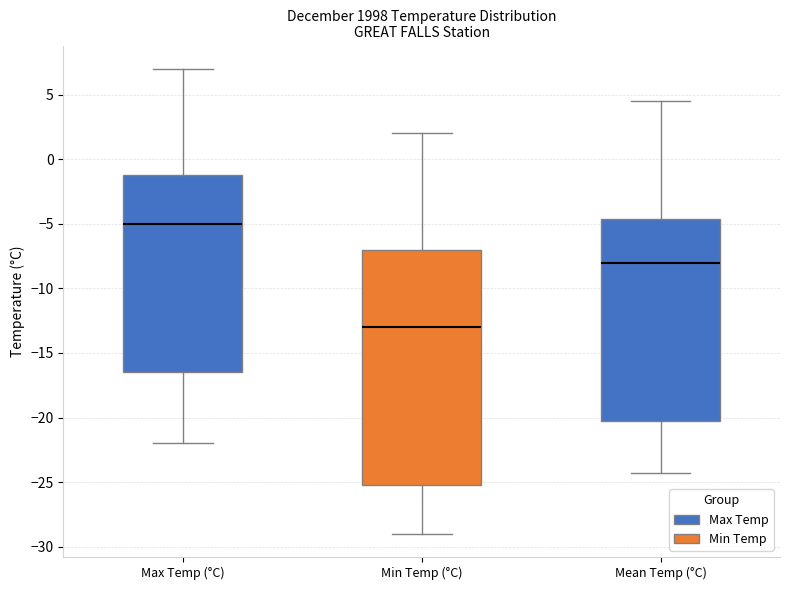

Reading left to right, read every box against the y-axis: the position of its median line, the range the box covers, and the ends of its whiskers. The values are not printed on the chart, so give them approximately, as read against the axis.

Max Temp (°C): median -5.0, box -16.5 to -1.0, whiskers -22.0 to 7.0
Min Temp (°C): median -13.0, box -25.0 to -7.0, whiskers -29.0 to 2.0
Mean Temp (°C): median -8.0, box -20.5 to -4.5, whiskers -24.5 to 4.5